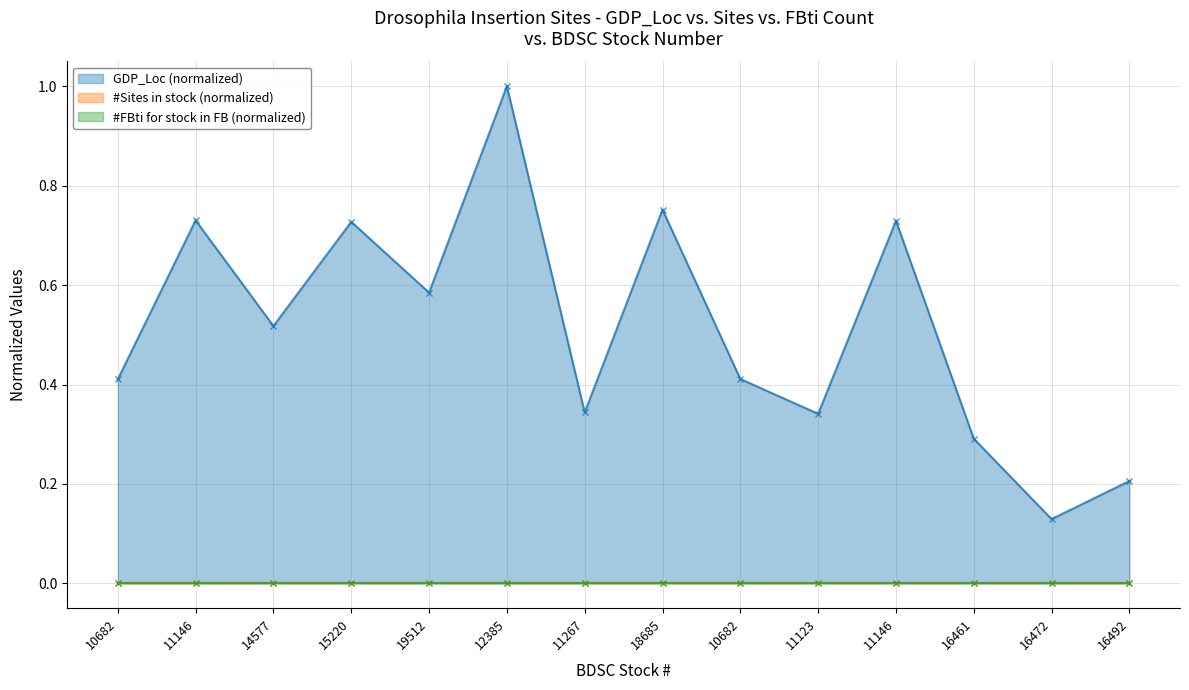

At which category is the sum across all series the highest?

12385